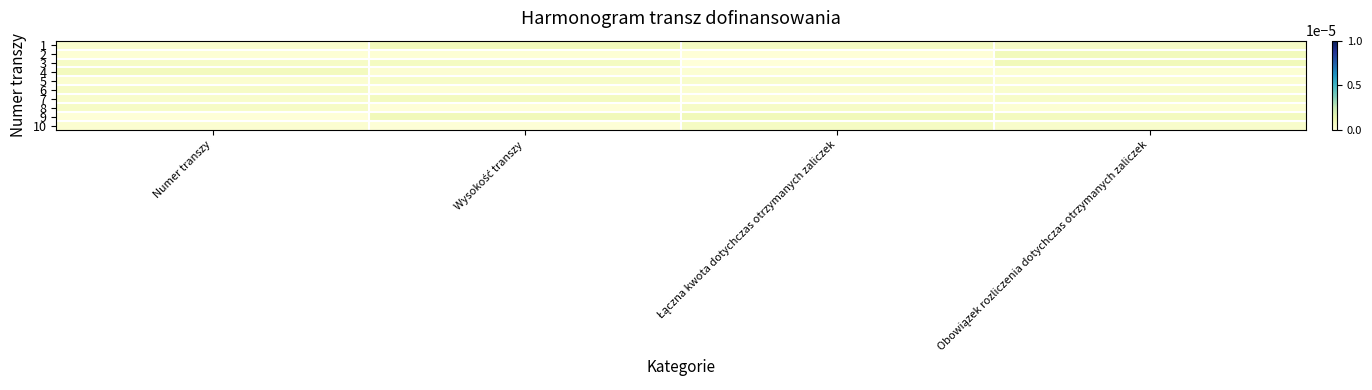

Reading left to right, what are all the values shown in this chart?

1: Numer transzy=0.0	Wysokość transzy=0.0	Łączna kwota dotychczas otrzymanych zaliczek=0.0	Obowiązek rozliczenia dotychczas otrzymanych zaliczek=0.0
2: Numer transzy=0.0	Wysokość transzy=0.0	Łączna kwota dotychczas otrzymanych zaliczek=0.0	Obowiązek rozliczenia dotychczas otrzymanych zaliczek=0.0
3: Numer transzy=0.0	Wysokość transzy=0.0	Łączna kwota dotychczas otrzymanych zaliczek=0.0	Obowiązek rozliczenia dotychczas otrzymanych zaliczek=0.0
4: Numer transzy=0.0	Wysokość transzy=0.0	Łączna kwota dotychczas otrzymanych zaliczek=0.0	Obowiązek rozliczenia dotychczas otrzymanych zaliczek=0.0
5: Numer transzy=0.0	Wysokość transzy=0.0	Łączna kwota dotychczas otrzymanych zaliczek=0.0	Obowiązek rozliczenia dotychczas otrzymanych zaliczek=0.0
6: Numer transzy=0.0	Wysokość transzy=0.0	Łączna kwota dotychczas otrzymanych zaliczek=0.0	Obowiązek rozliczenia dotychczas otrzymanych zaliczek=0.0
7: Numer transzy=0.0	Wysokość transzy=0.0	Łączna kwota dotychczas otrzymanych zaliczek=0.0	Obowiązek rozliczenia dotychczas otrzymanych zaliczek=0.0
8: Numer transzy=0.0	Wysokość transzy=0.0	Łączna kwota dotychczas otrzymanych zaliczek=0.0	Obowiązek rozliczenia dotychczas otrzymanych zaliczek=0.0
9: Numer transzy=0.0	Wysokość transzy=0.0	Łączna kwota dotychczas otrzymanych zaliczek=0.0	Obowiązek rozliczenia dotychczas otrzymanych zaliczek=0.0
10: Numer transzy=0.0	Wysokość transzy=0.0	Łączna kwota dotychczas otrzymanych zaliczek=0.0	Obowiązek rozliczenia dotychczas otrzymanych zaliczek=0.0